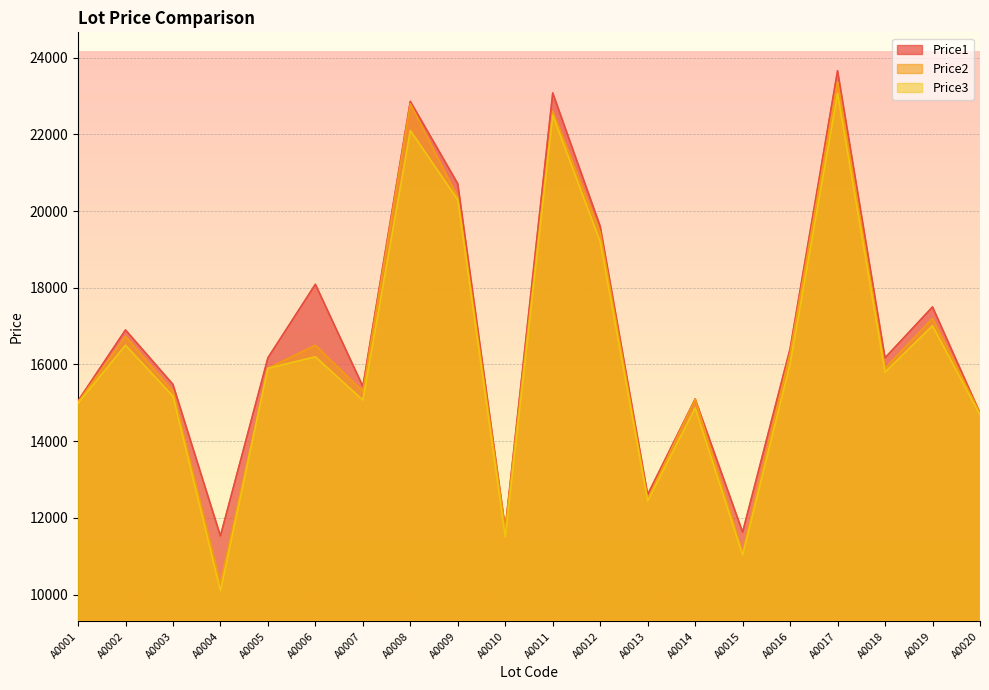

List the series in order of their overall mean, lowest first.

Price3, Price2, Price1